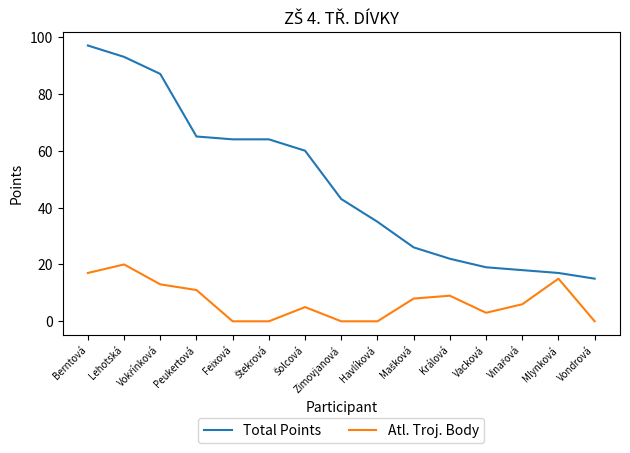

Is it true that Total Points equals 35 at Havlíková?

True